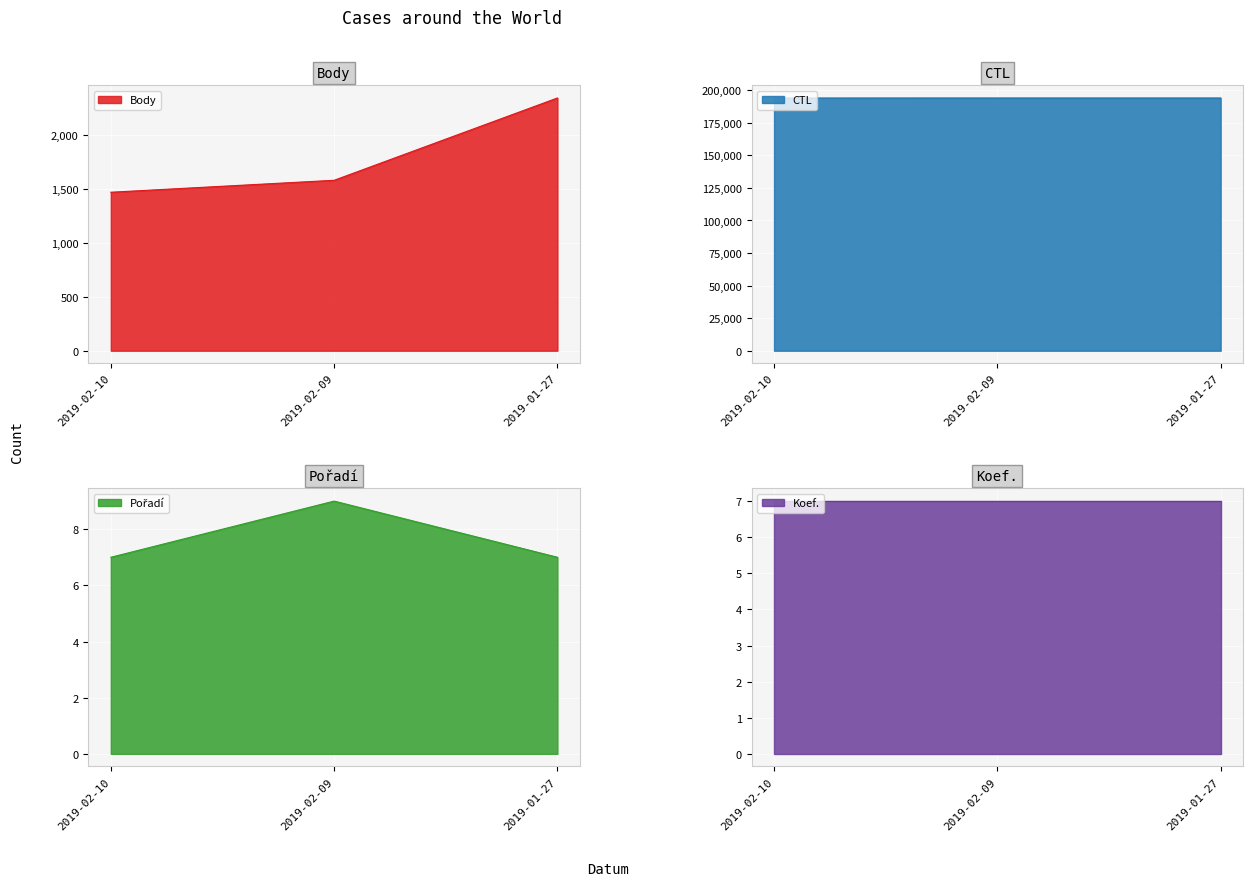

List the labels in order of Body value, smallest first.

2019-02-10, 2019-02-09, 2019-01-27